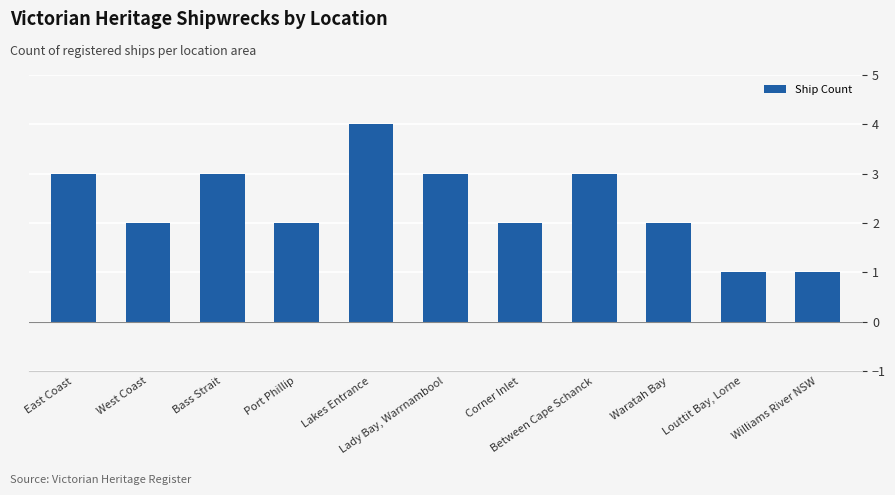

What is the greatest value displayed?

4